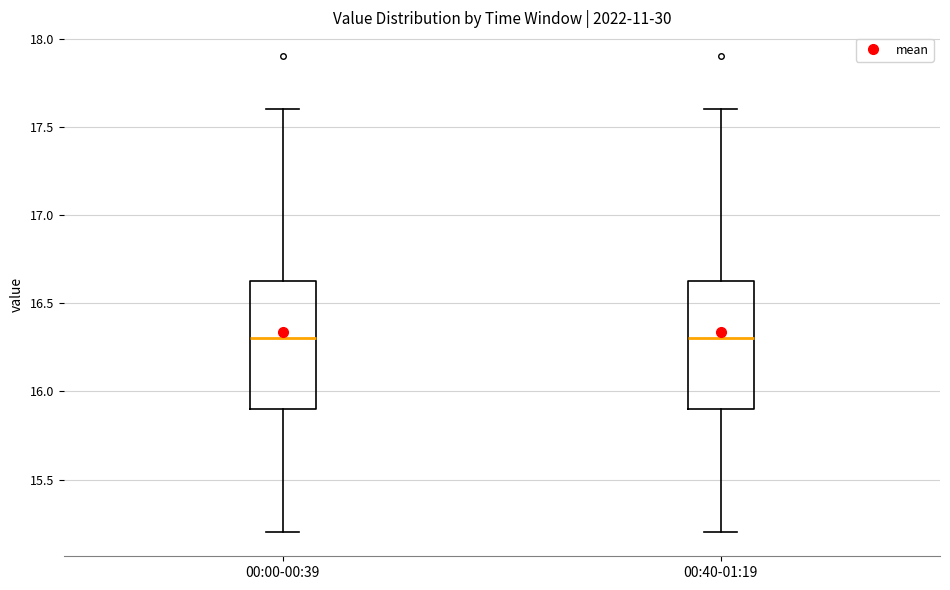

Reading left to right, transcribe this box plot: for each box, give where its median line is, the range the box spans, and where its two whiskers end, as read against the y-axis. The values are not printed on the chart, so give them approximately, as read against the axis.

00:00-00:39: median 16.30, box 15.90 to 16.65, whiskers 15.20 to 17.60
00:40-01:19: median 16.30, box 15.90 to 16.65, whiskers 15.20 to 17.60